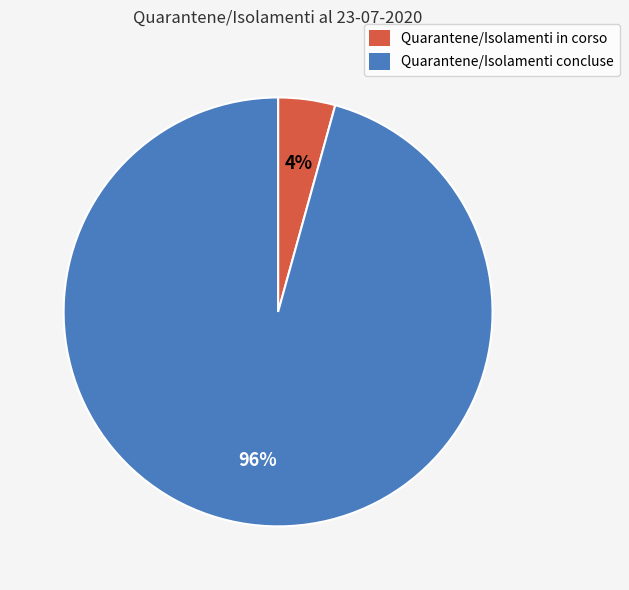

To the nearest percent, what is the combined percentage of Quarantene/Isolamenti concluse and Quarantene/Isolamenti in corso?

100%